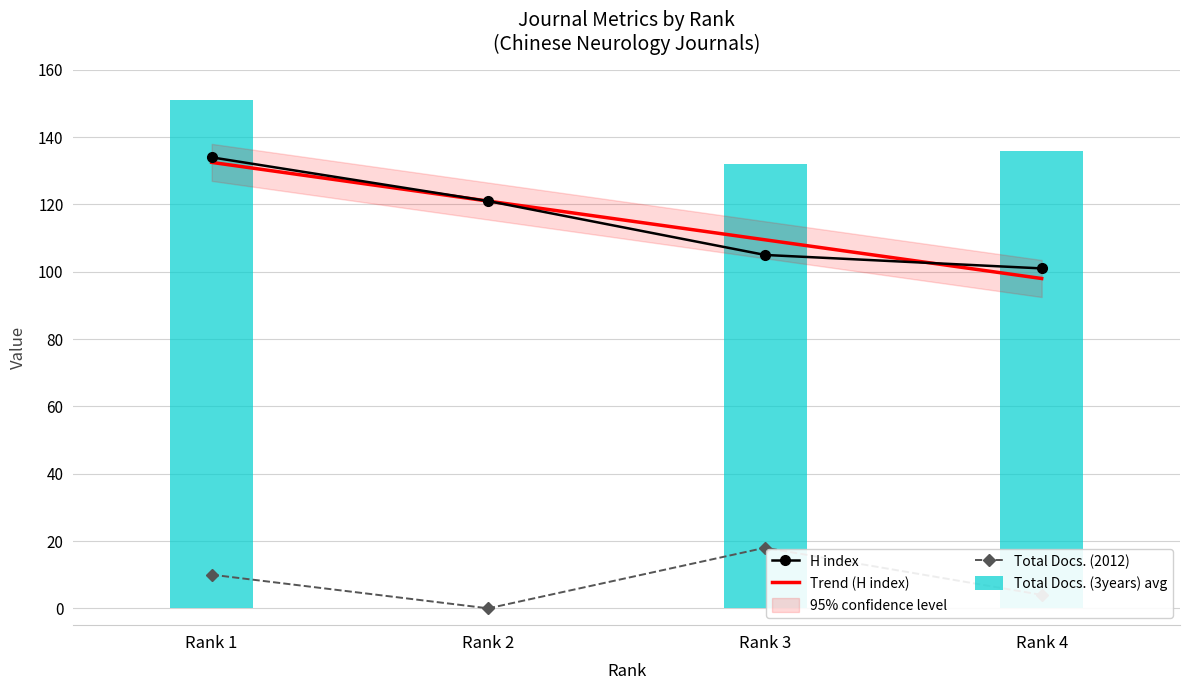

True or false: H index has a value of 59 at Rank 1.

False